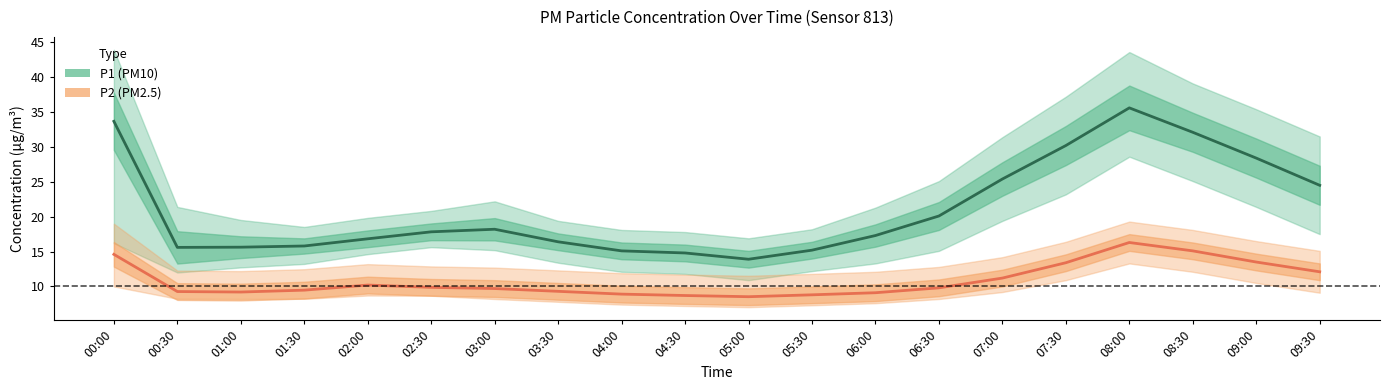

Between 02:00 and 09:30, which series saw the biggest shift?

P1 (PM10)